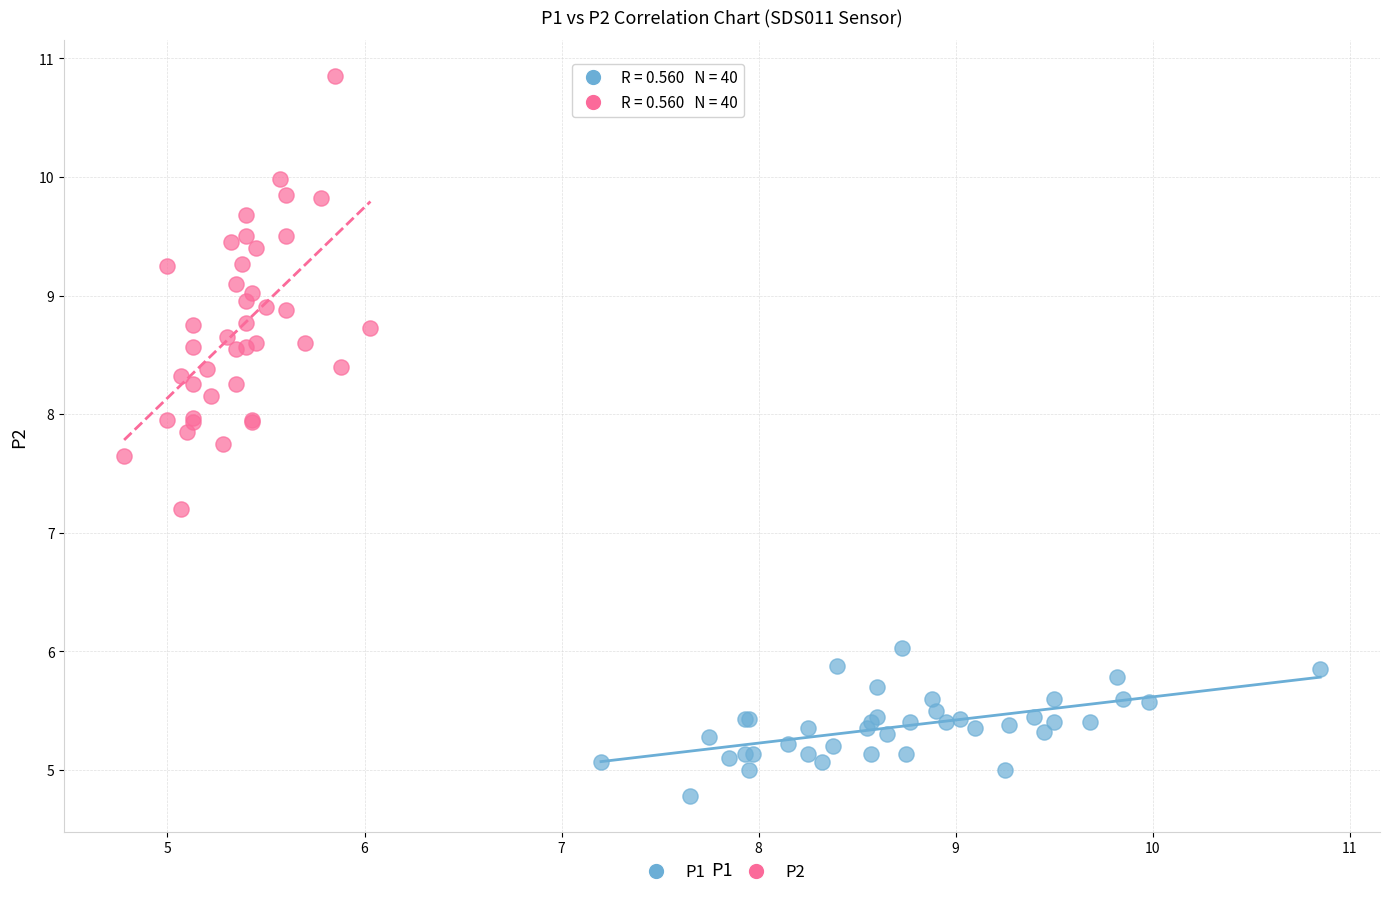

Which series contains the lowest Y value?

P1